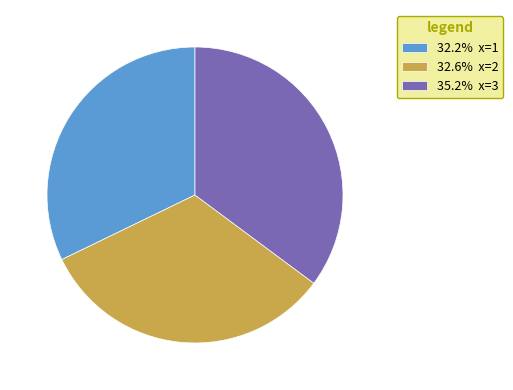

Is 35.2% x=3 the majority of the pie?

No